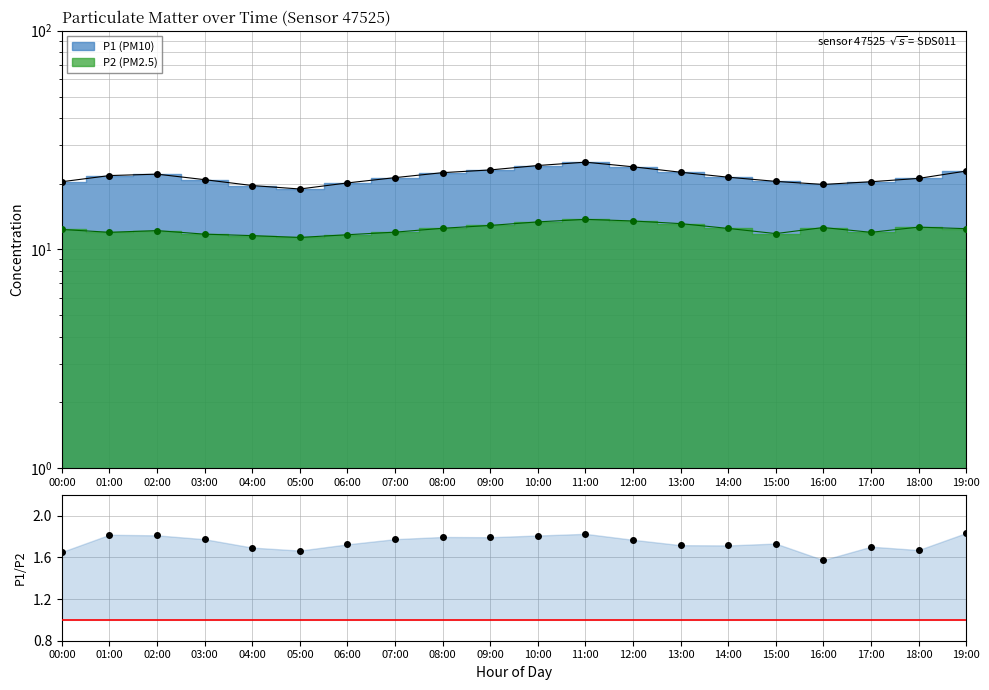

Does the chart display data point markers on the line(s)?

Yes